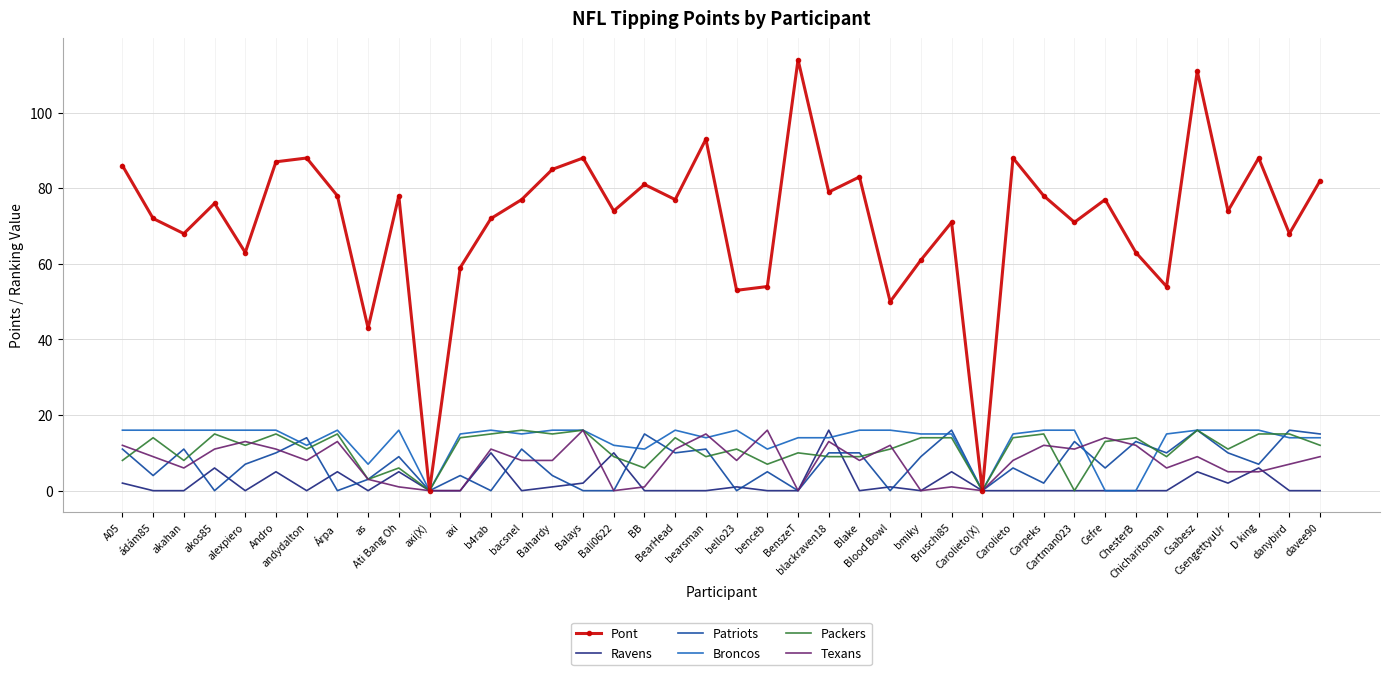

True or false: Patriots has a value of 0 at axi(X).

True